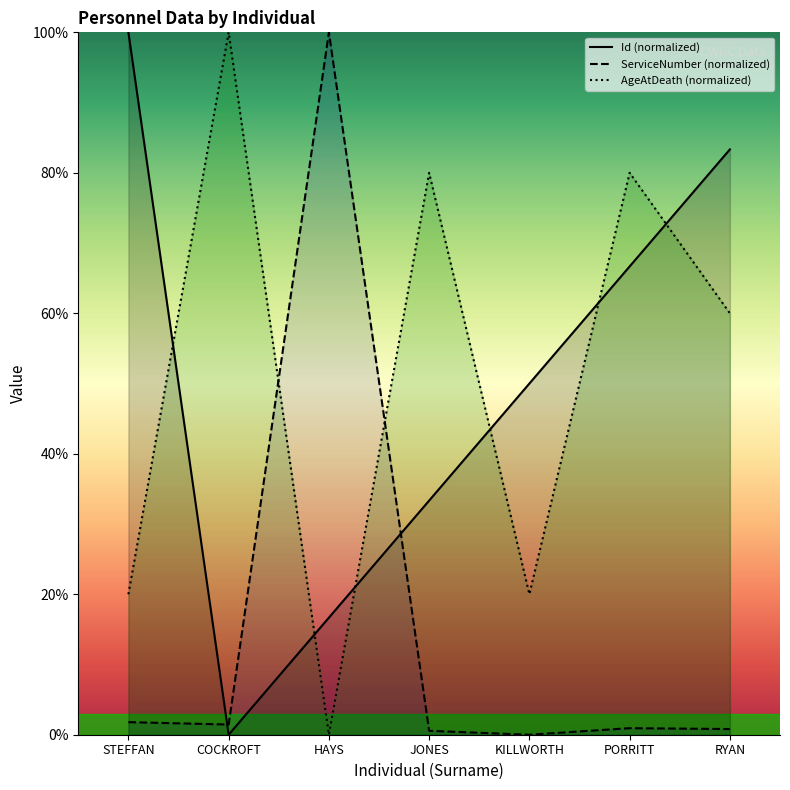

What is the difference between the Id values at HAYS and STEFFAN?

83.3